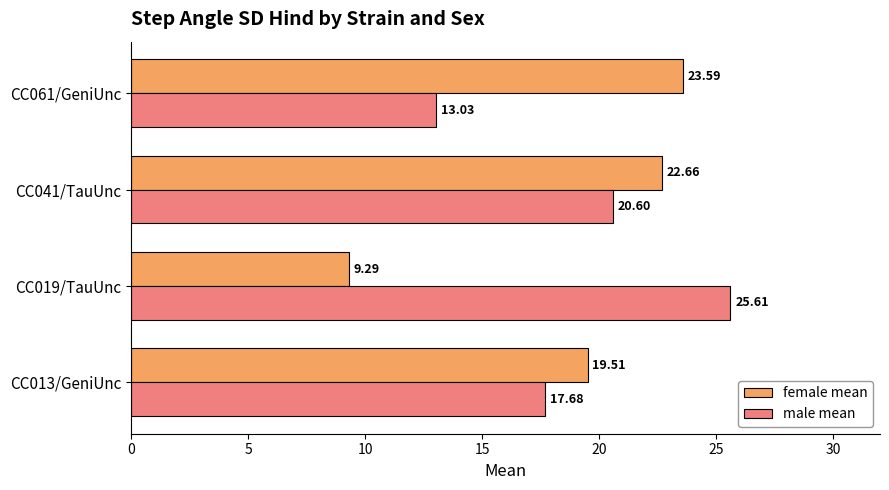

How many data points in female mean are less than 22?

2